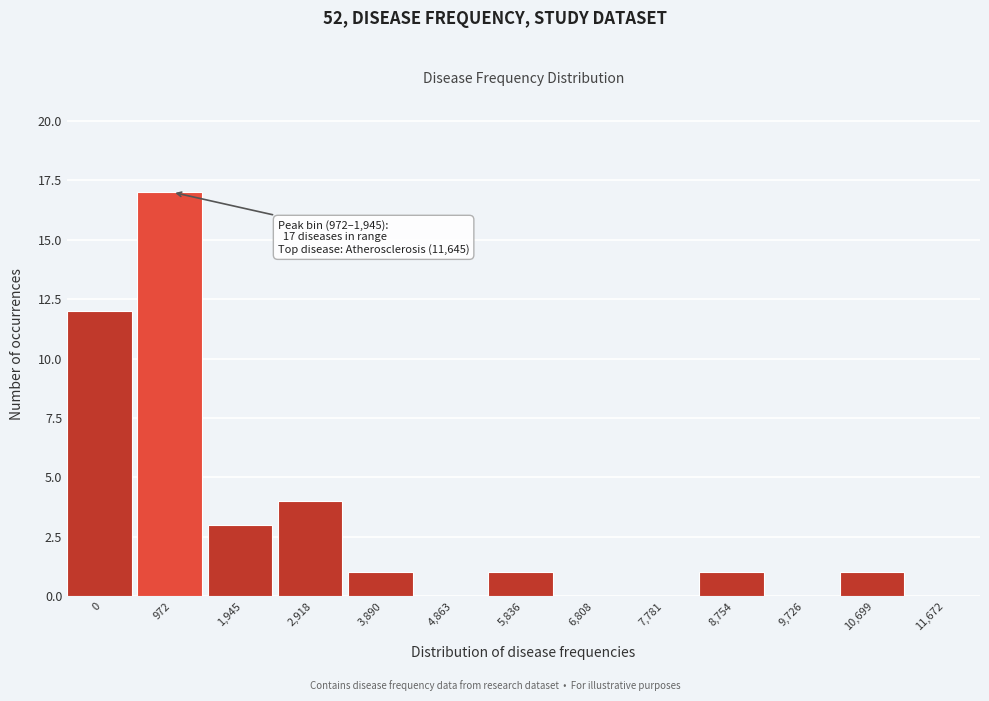

Reading left to right, extract all data points from this chart.

0=12	972=17	1,945=3	2,918=4	3,890=1	4,863=0	5,836=1	6,808=0	7,781=0	8,754=1	9,726=0	10,699=1	11,672=0